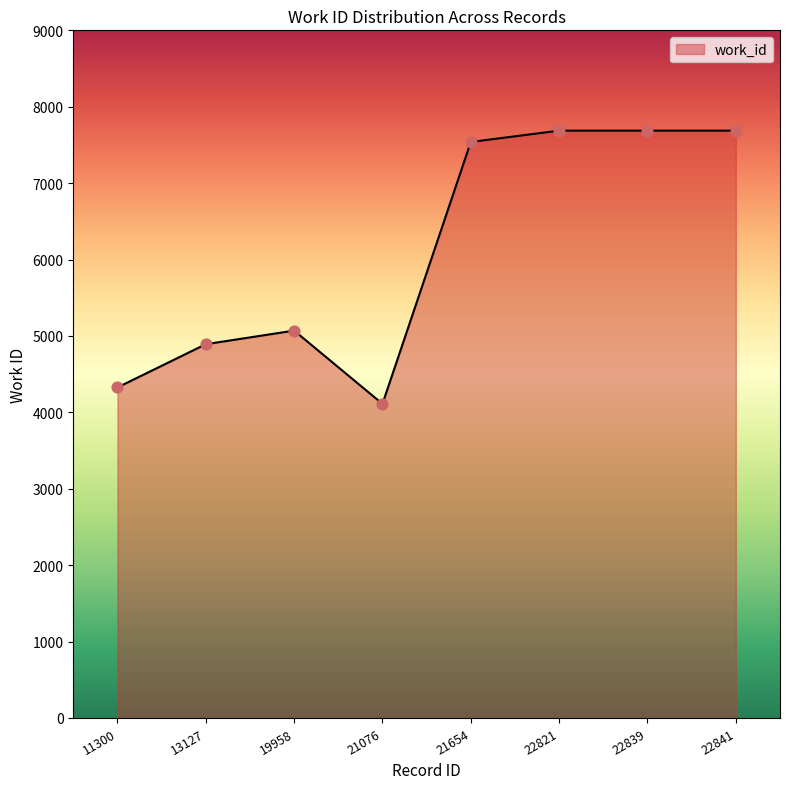

What is the change in value from 21076 to 22841?

+3576